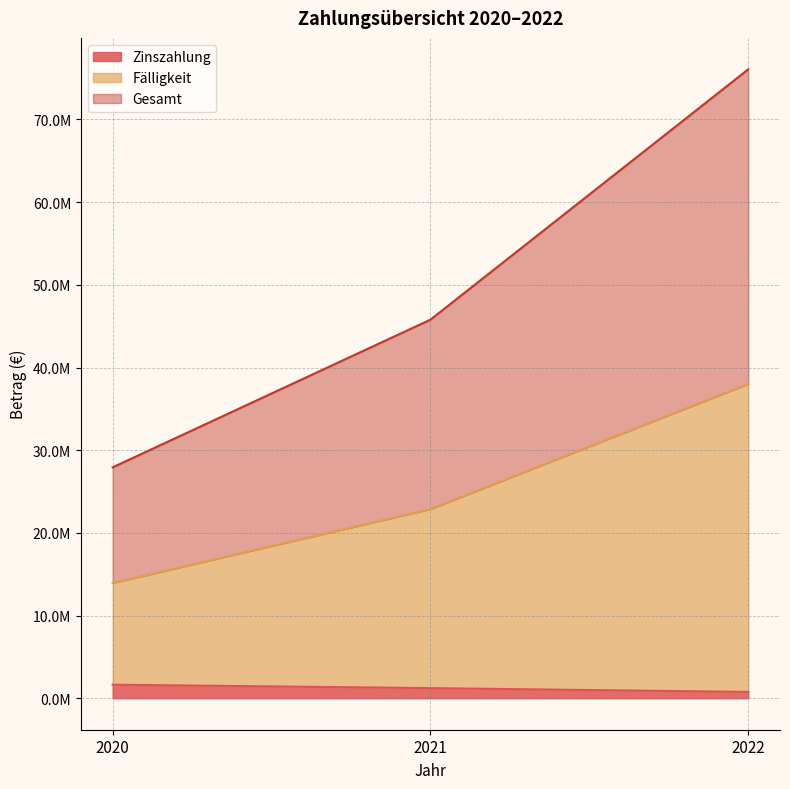

What are all the series names shown in the legend?

Zinszahlung, Fälligkeit, Gesamt